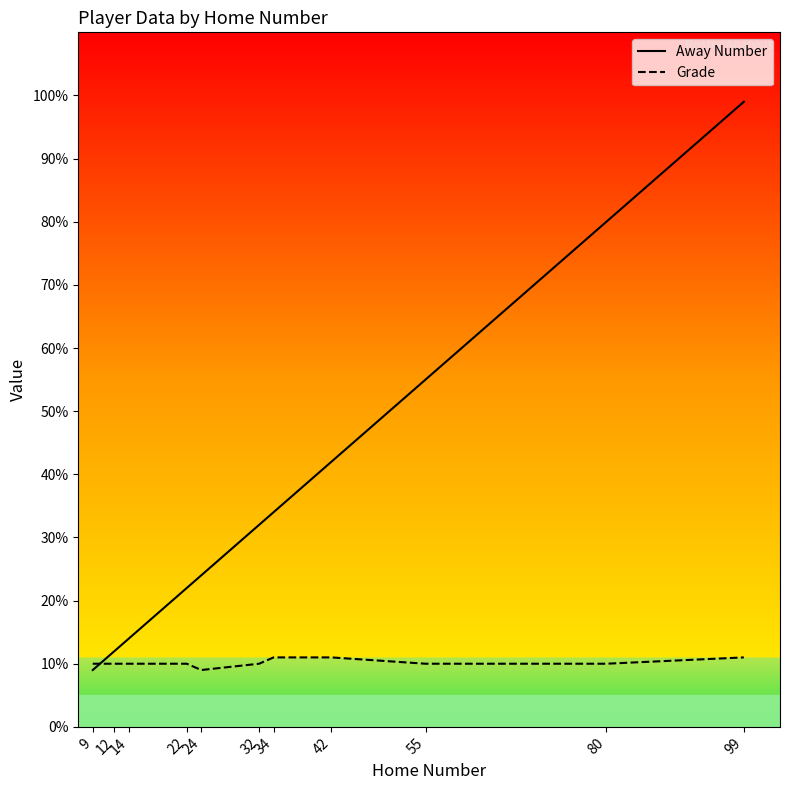

What is the value of the Grade point at the 4th from the left?

10